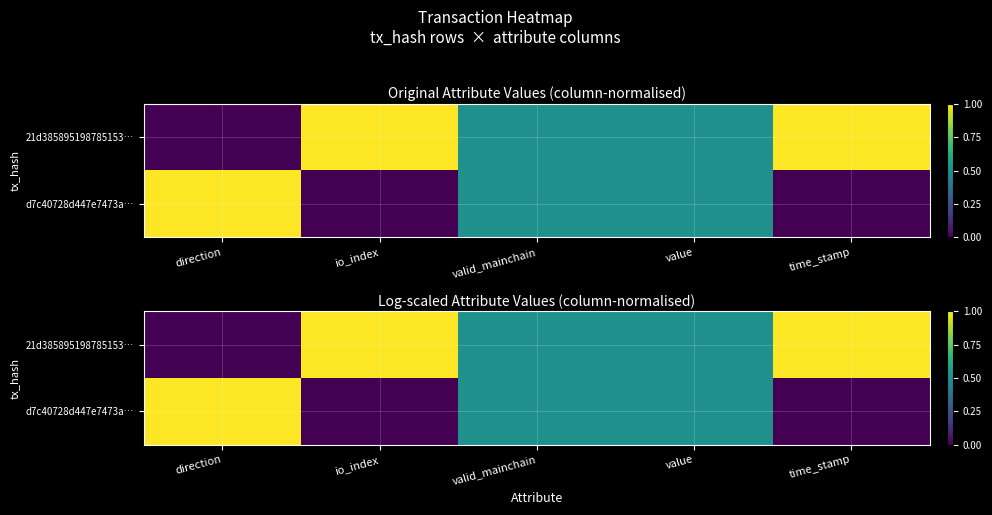

What is the sum of the d7c40728d447e7473a… values at io_index and value?

0.5